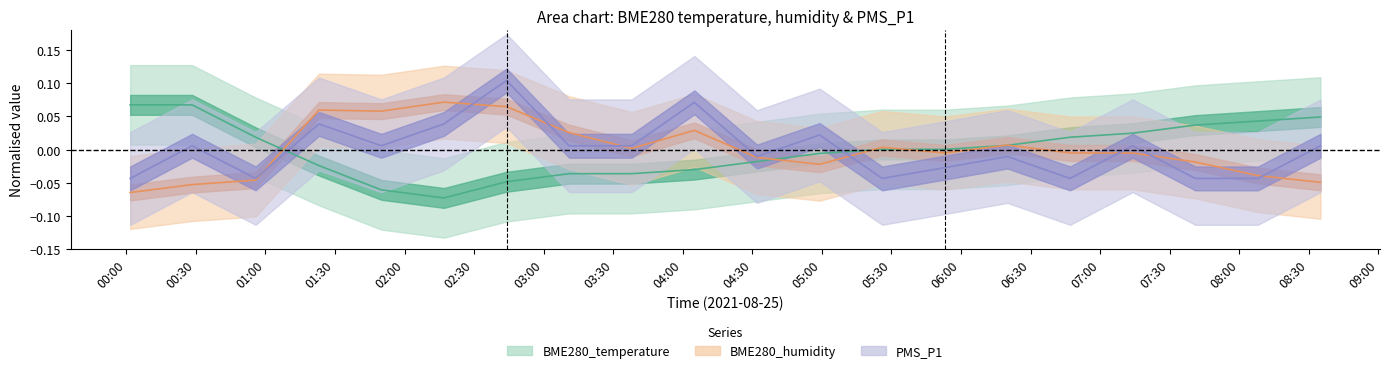

Rank the series by their maximum value, from highest to lowest.

PMS_P1, BME280_humidity, BME280_temperature